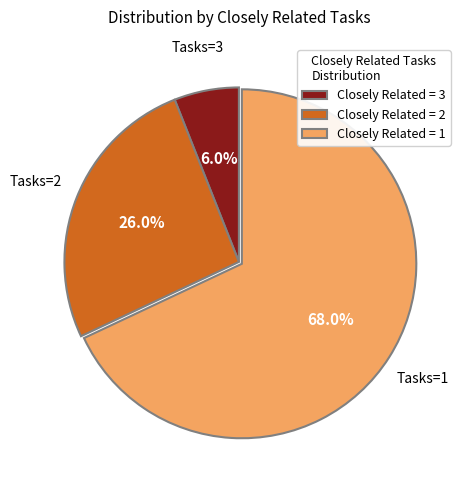

How many segments does this pie chart have?

3